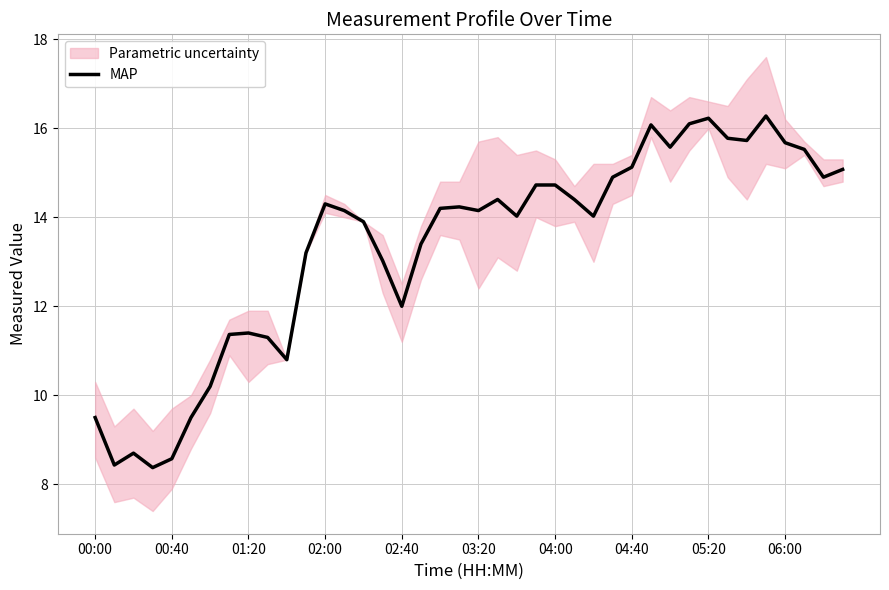

What is the average value?

13.3